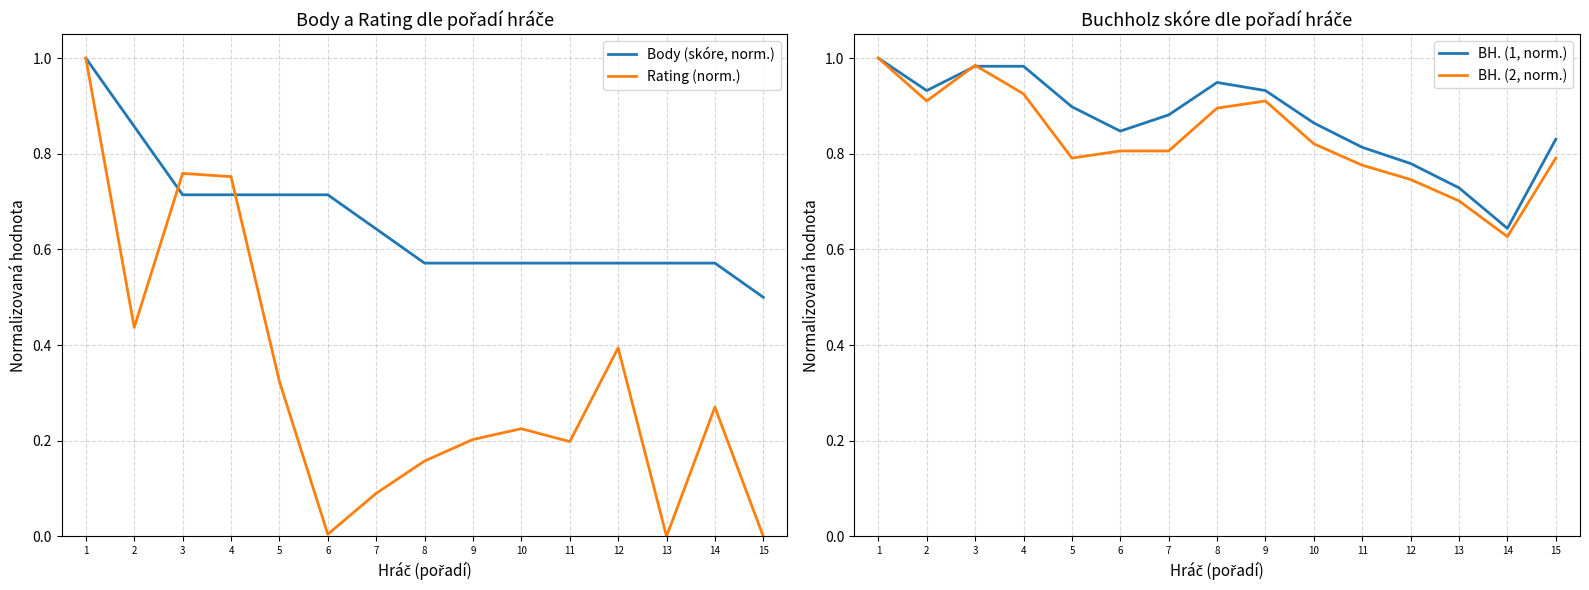

What is the difference between the highest and lowest values at 14?

0.4